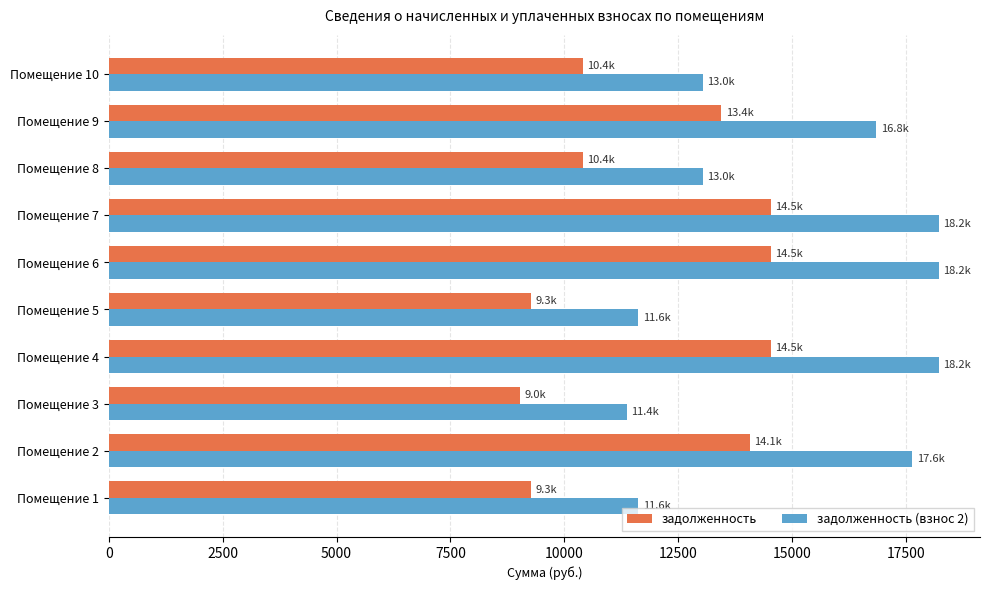

Which series changed the most between Помещение 6 and Помещение 9?

задолженность (взнос 2)